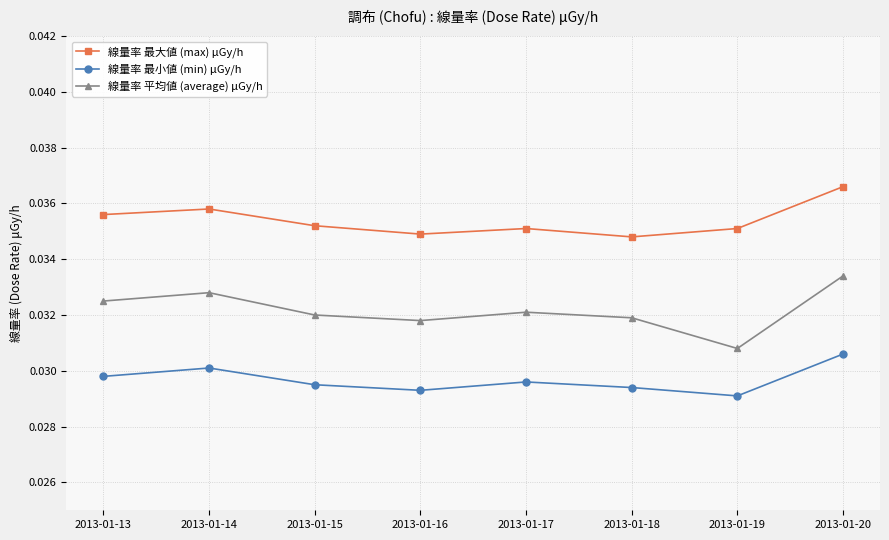

At which category does the chart reach its minimum across all series?

2013-01-19